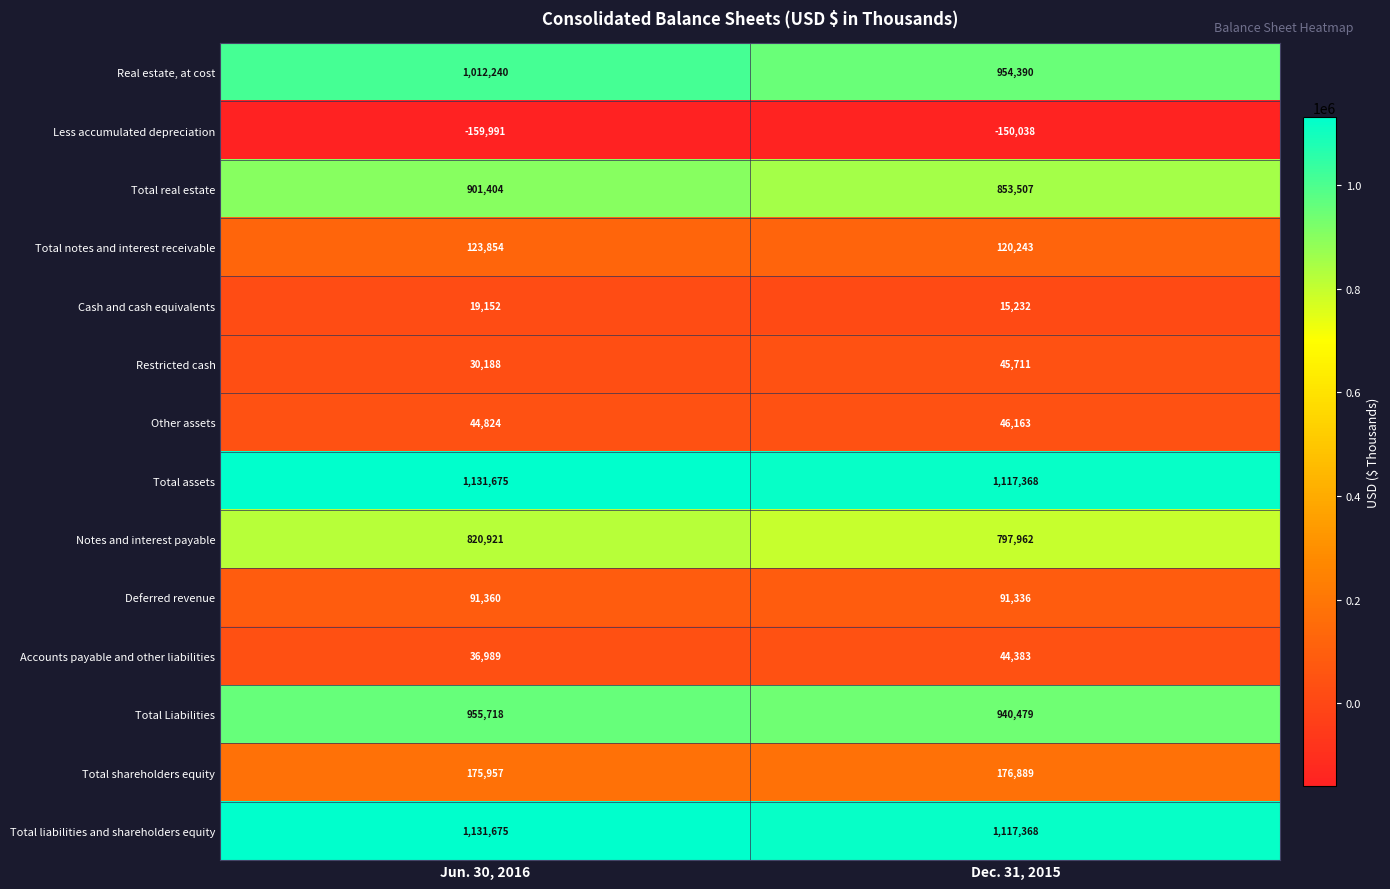

Which series has the widest spread of values?

Real estate, at cost